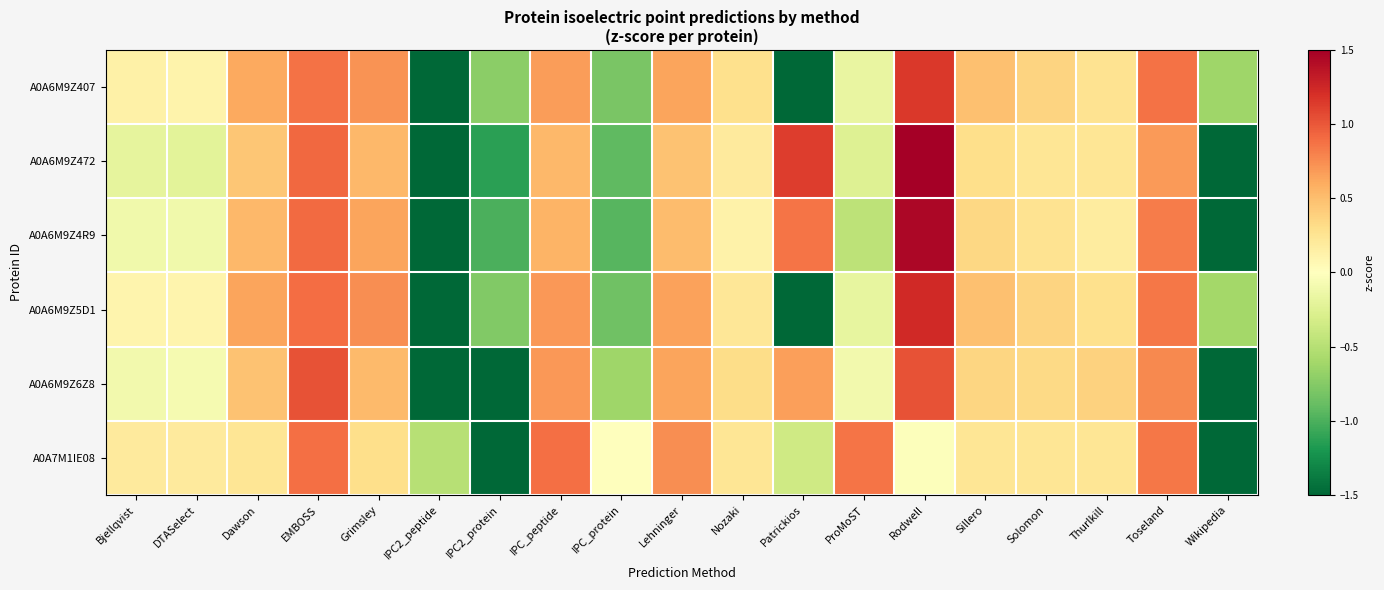

Reading left to right, transcribe all the data shown in this chart.

A0A6M9Z407: Bjellqvist=0.1	DTASelect=0.1	Dawson=0.6	EMBOSS=0.9	Grimsley=0.7	IPC2_peptide=-2.0	IPC2_protein=-0.7	IPC_peptide=0.7	IPC_protein=-0.8	Lehninger=0.6	Nozaki=0.3	Patrickios=-2.8	ProMoST=-0.2	Rodwell=1.2	Sillero=0.5	Solomon=0.4	Thurlkill=0.3	Toseland=0.9	Wikipedia=-0.6
A0A6M9Z472: Bjellqvist=-0.2	DTASelect=-0.2	Dawson=0.5	EMBOSS=0.9	Grimsley=0.5	IPC2_peptide=-2.6	IPC2_protein=-1.1	IPC_peptide=0.5	IPC_protein=-0.9	Lehninger=0.5	Nozaki=0.2	Patrickios=1.1	ProMoST=-0.2	Rodwell=1.5	Sillero=0.3	Solomon=0.2	Thurlkill=0.2	Toseland=0.7	Wikipedia=-2.0
A0A6M9Z4R9: Bjellqvist=-0.1	DTASelect=-0.1	Dawson=0.5	EMBOSS=0.9	Grimsley=0.6	IPC2_peptide=-2.9	IPC2_protein=-1.0	IPC_peptide=0.6	IPC_protein=-1.0	Lehninger=0.5	Nozaki=0.1	Patrickios=0.9	ProMoST=-0.5	Rodwell=1.4	Sillero=0.3	Solomon=0.3	Thurlkill=0.2	Toseland=0.8	Wikipedia=-1.7
A0A6M9Z5D1: Bjellqvist=0.1	DTASelect=0.1	Dawson=0.6	EMBOSS=0.9	Grimsley=0.7	IPC2_peptide=-2.2	IPC2_protein=-0.8	IPC_peptide=0.7	IPC_protein=-0.9	Lehninger=0.7	Nozaki=0.2	Patrickios=-2.6	ProMoST=-0.2	Rodwell=1.2	Sillero=0.5	Solomon=0.4	Thurlkill=0.3	Toseland=0.8	Wikipedia=-0.6
A0A6M9Z6Z8: Bjellqvist=-0.1	DTASelect=-0.1	Dawson=0.5	EMBOSS=1.0	Grimsley=0.5	IPC2_peptide=-2.5	IPC2_protein=-1.6	IPC_peptide=0.7	IPC_protein=-0.6	Lehninger=0.6	Nozaki=0.3	Patrickios=0.7	ProMoST=-0.1	Rodwell=1.0	Sillero=0.4	Solomon=0.3	Thurlkill=0.4	Toseland=0.8	Wikipedia=-2.2
A0A7M1IE08: Bjellqvist=0.2	DTASelect=0.2	Dawson=0.2	EMBOSS=0.9	Grimsley=0.3	IPC2_peptide=-0.5	IPC2_protein=-1.9	IPC_peptide=0.9	IPC_protein=-0.0	Lehninger=0.7	Nozaki=0.2	Patrickios=-0.4	ProMoST=0.9	Rodwell=-0.0	Sillero=0.2	Solomon=0.2	Thurlkill=0.2	Toseland=0.8	Wikipedia=-3.3